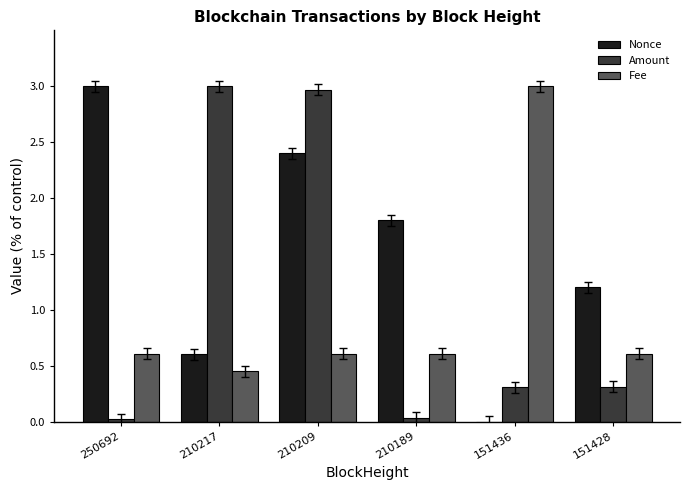

Are the bars grouped side by side (vs. stacked)?

Yes